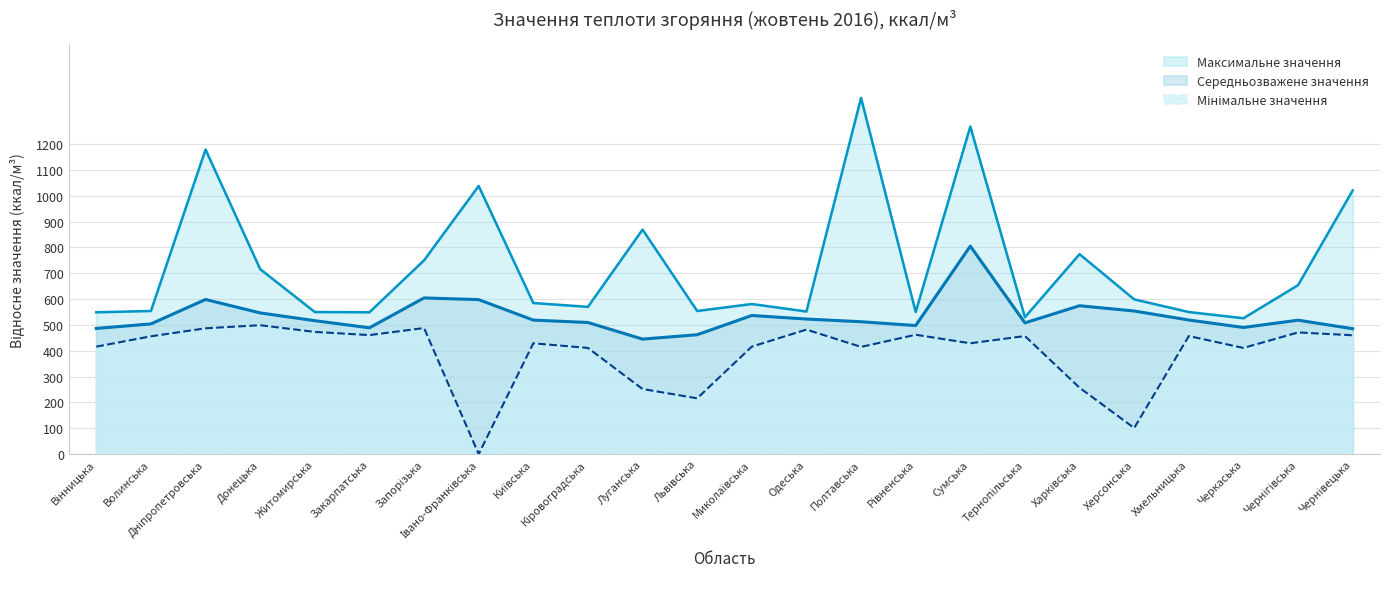

Rank the series by their maximum value, from lowest to highest.

Мінімальне значення, Середньозважене значення, Максимальне значення